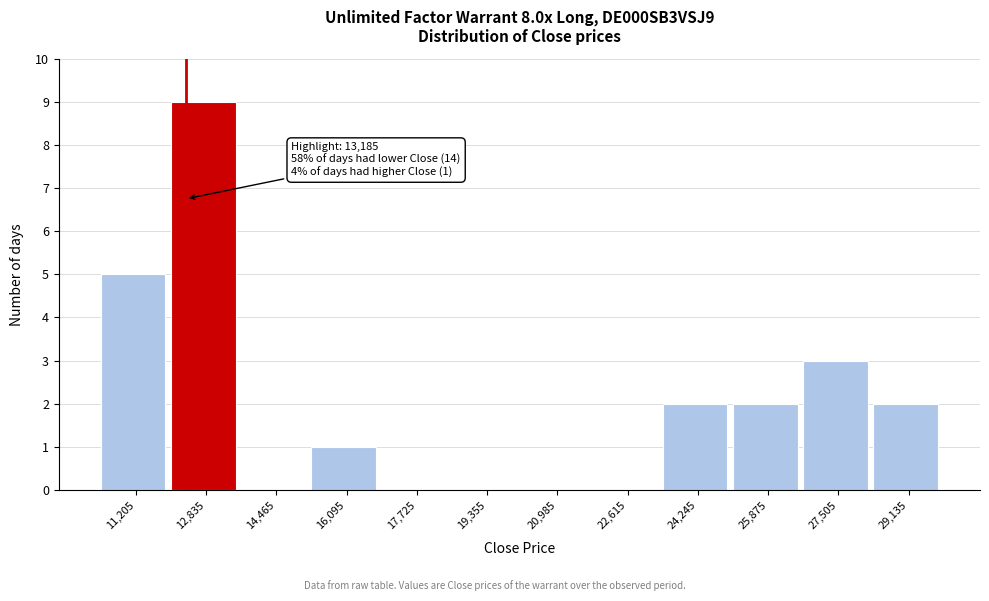

Reading right to left, what are all the values shown in this chart?

29,135=2	27,505=3	25,875=2	24,245=2	22,615=0	20,985=0	19,355=0	17,725=0	16,095=1	14,465=0	12,835=9	11,205=5